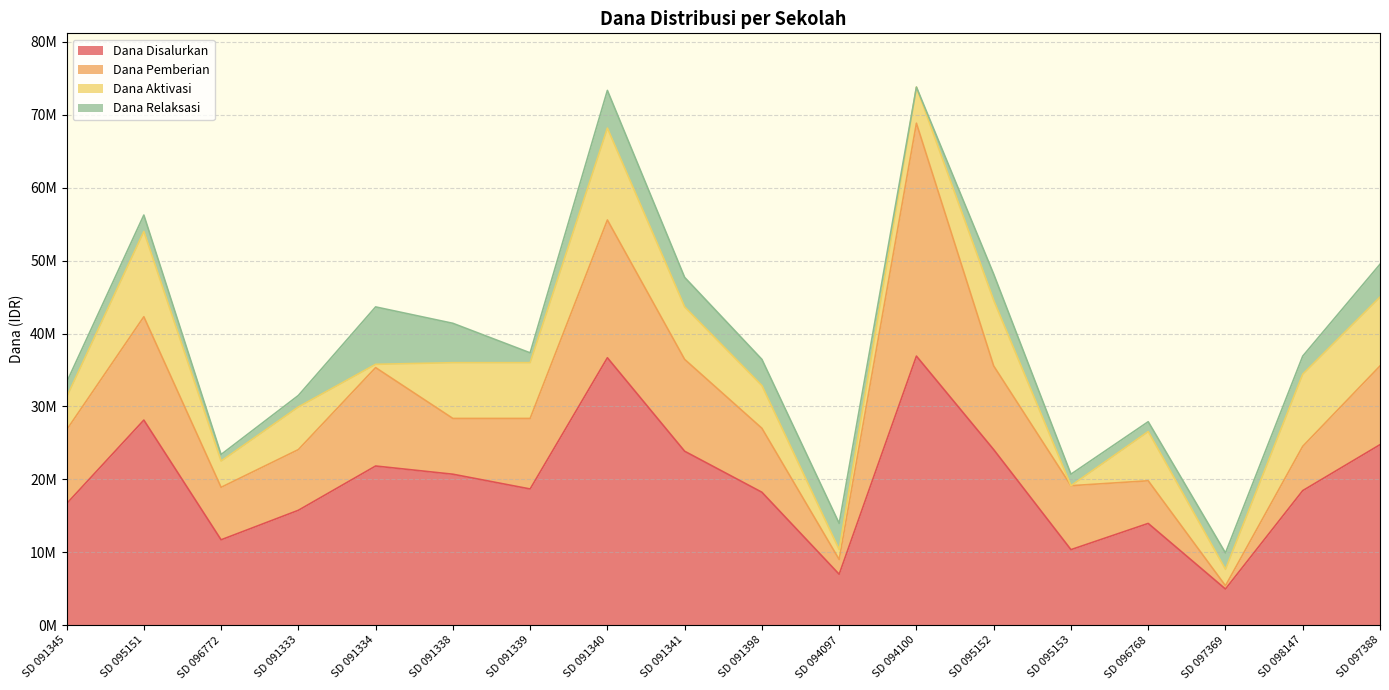

What value does the Dana Pemberian series have at SD 095153?

8775000